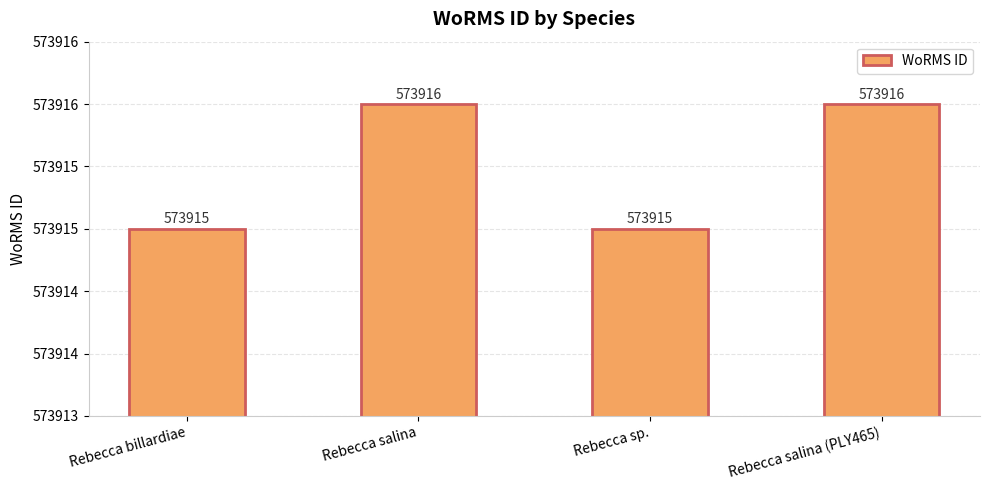

Does the chart contain any negative values?

No